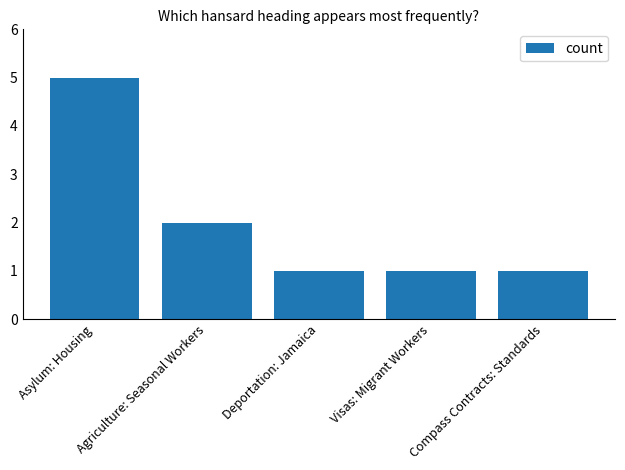

What value does the data have at Visas: Migrant Workers?

1